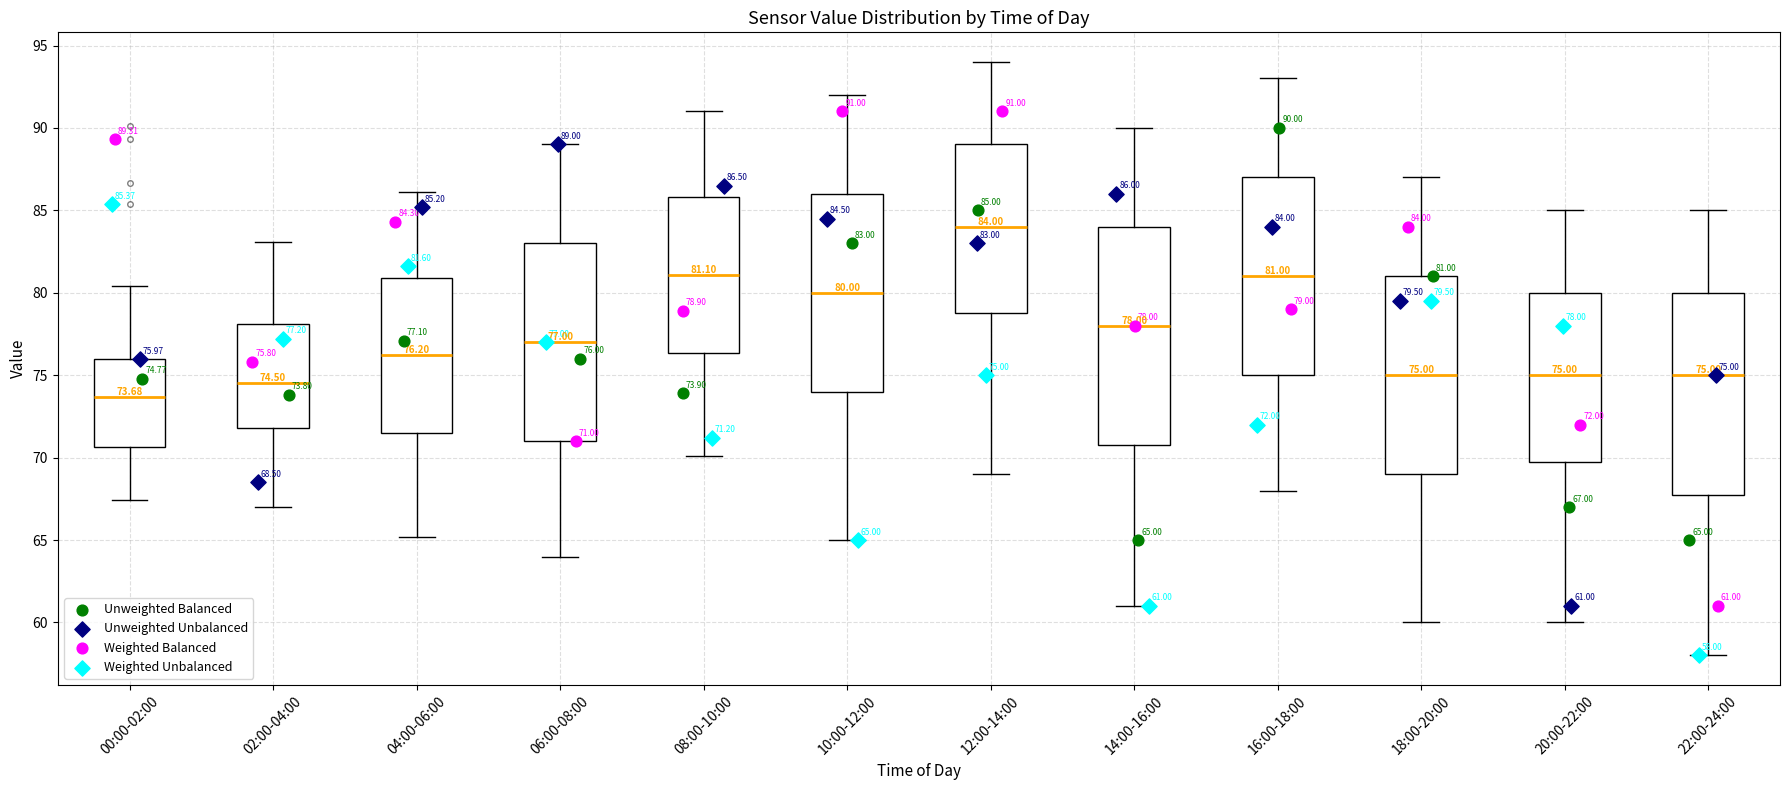

Which box's median line is the highest?

12:00-14:00